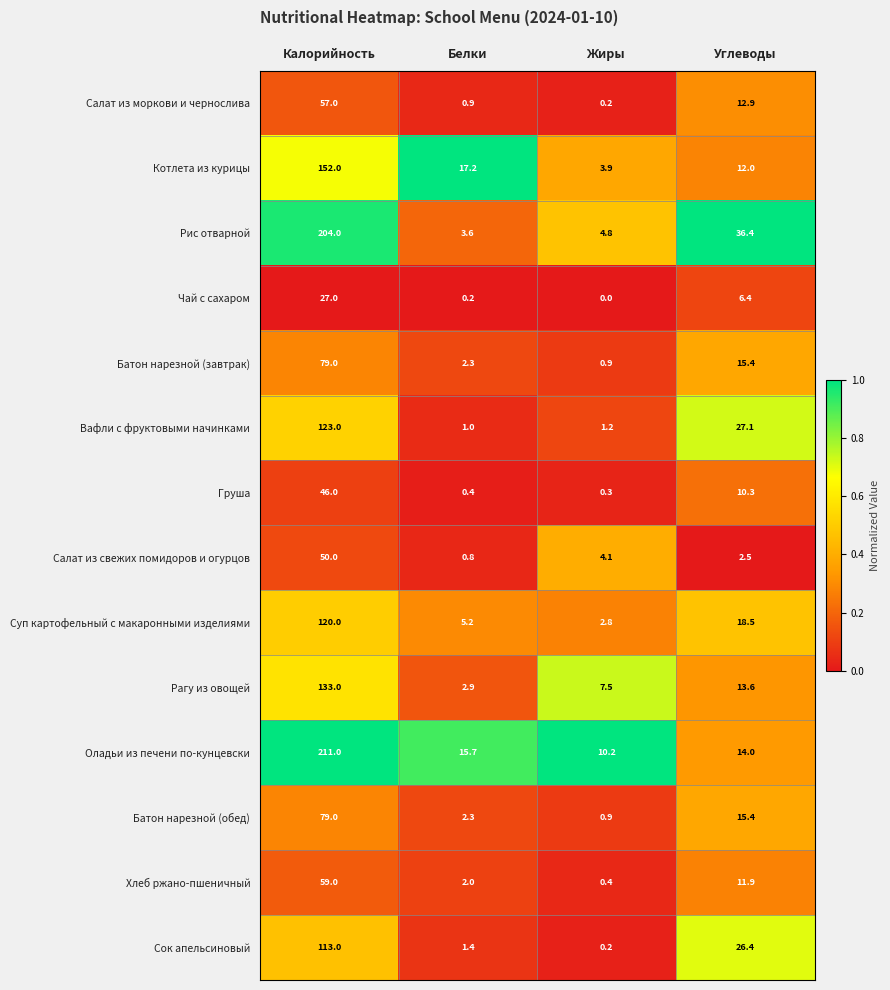

Rank the categories by Хлеб ржано-пшеничный value from highest to lowest.

Калорийность, Углеводы, Белки, Жиры